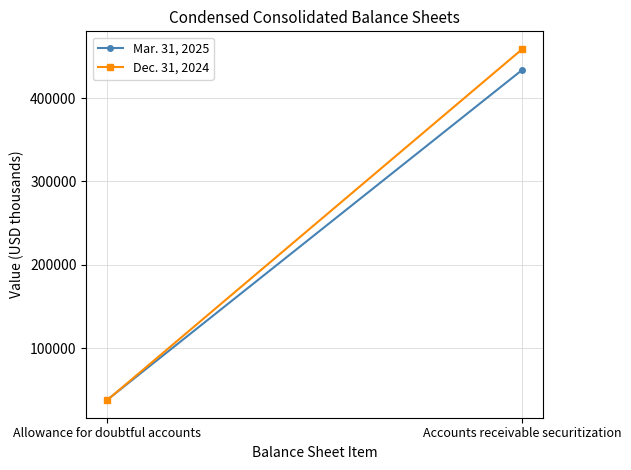

Reading left to right, transcribe all the data shown in this chart.

Mar. 31, 2025: Allowance for doubtful accounts=38056	Accounts receivable securitization=434056
Dec. 31, 2024: Allowance for doubtful accounts=37797	Accounts receivable securitization=458983